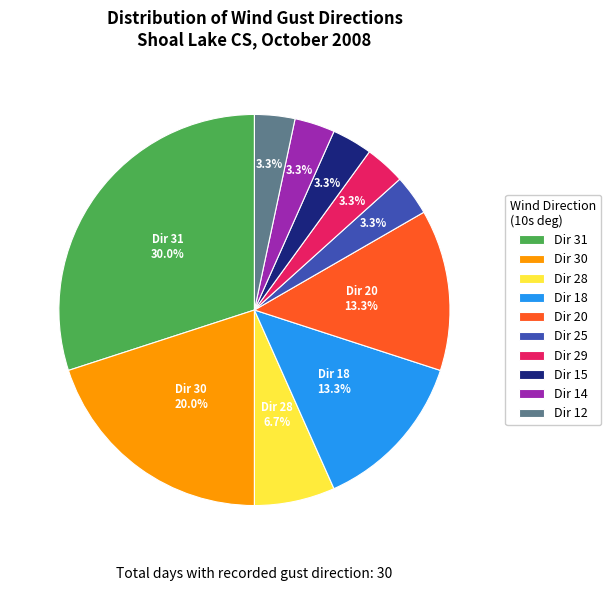

Count the number of slices in the pie.

10